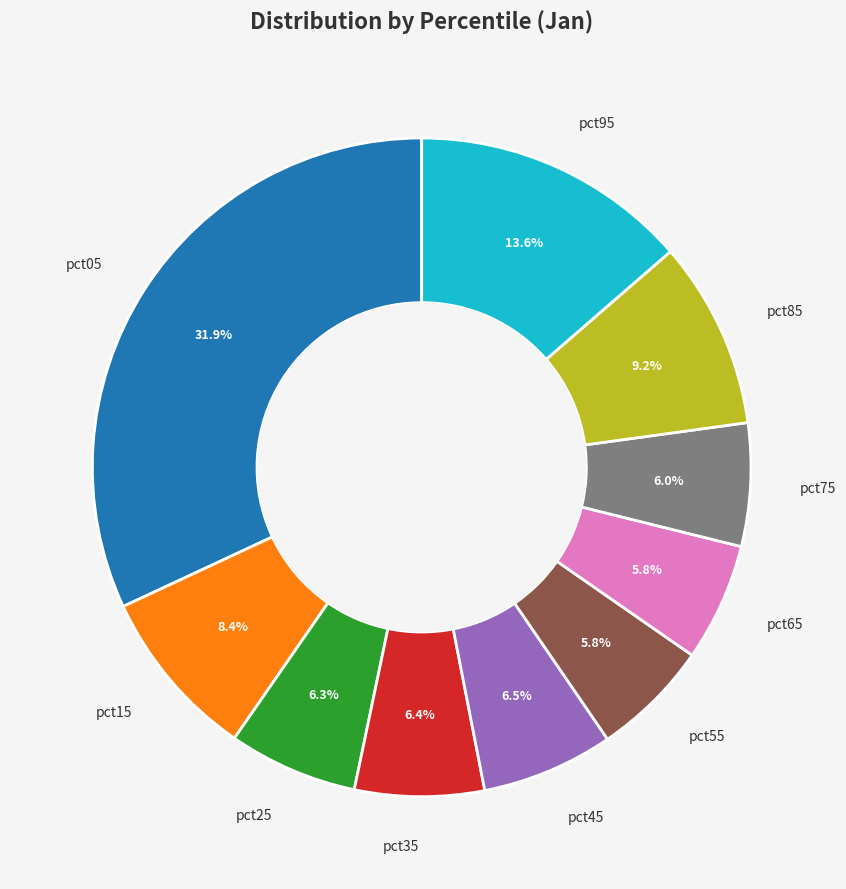

Which has a higher value, pct05 or pct65?

pct05